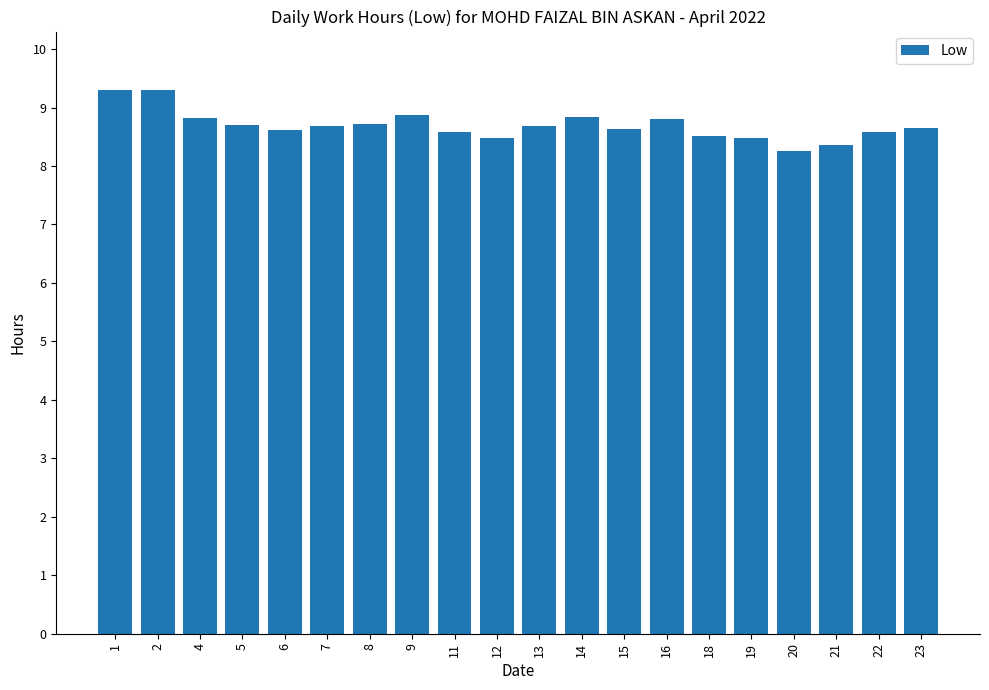

Approximately how many times larger is the value at 14 compared to 19?

1.0